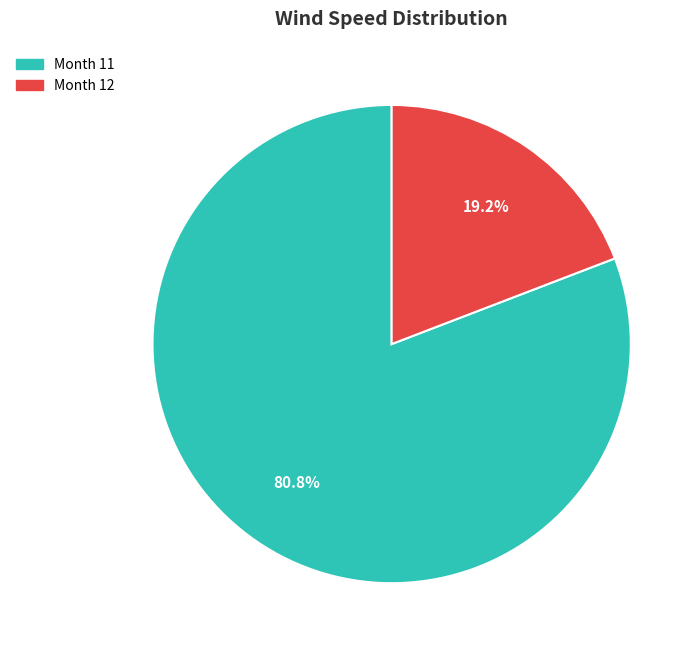

How many segments does this pie chart have?

2